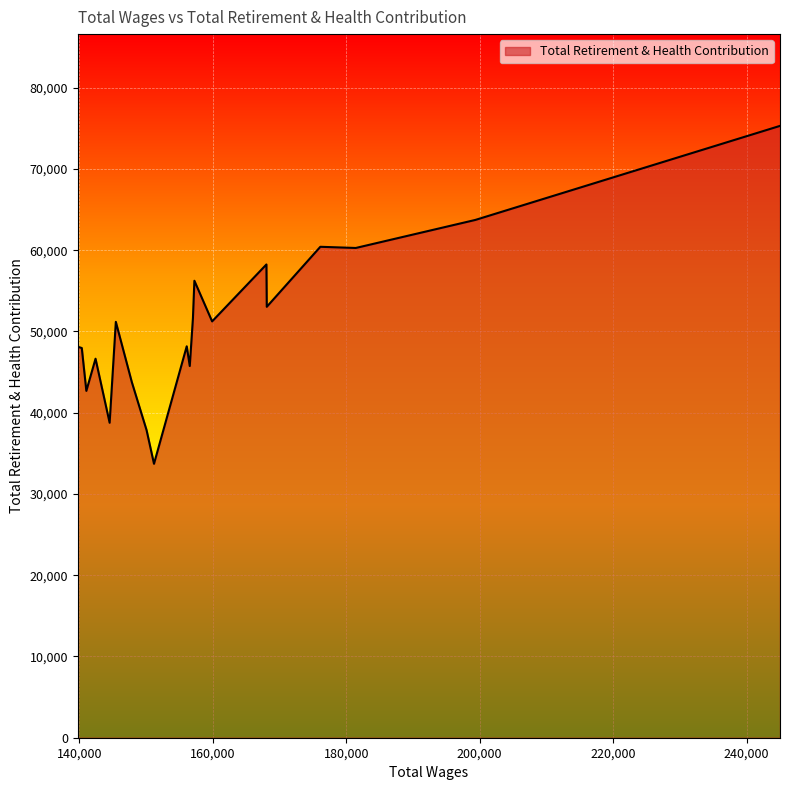

What is the smallest value displayed?

33712